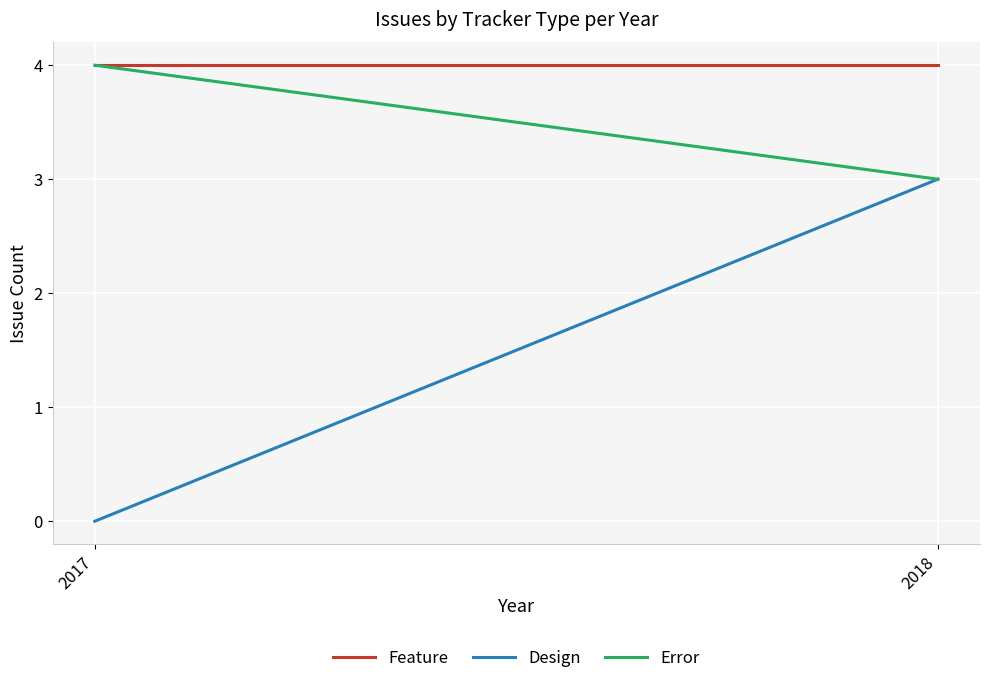

The Feature series shows 4 at 2018. True or false?

True